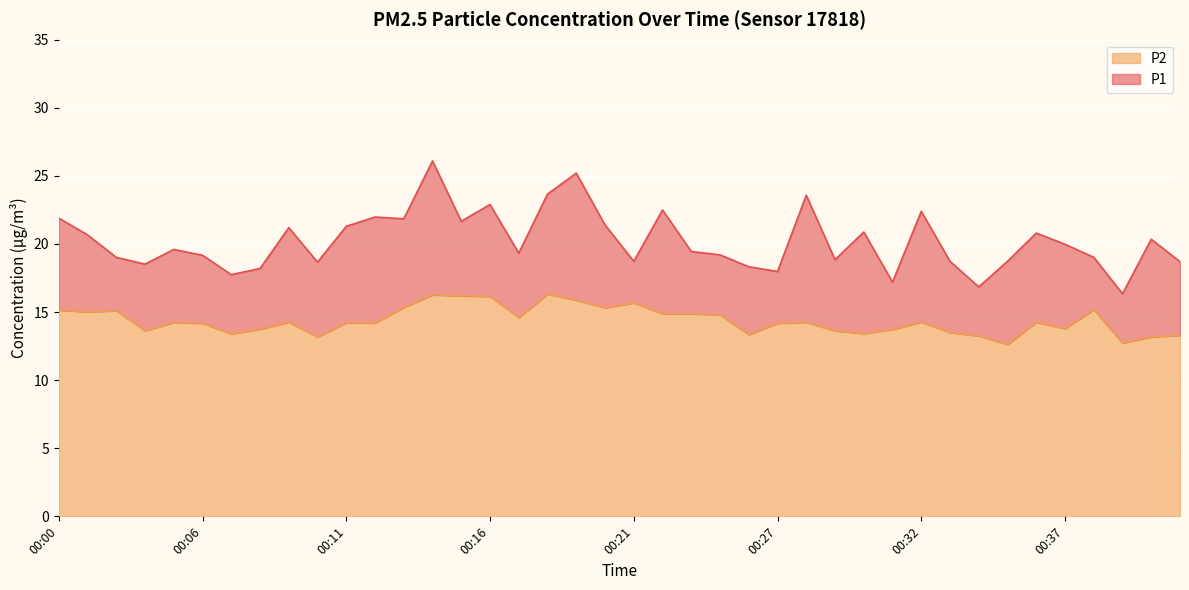

True or false: P2 and P1 intersect in this chart.

False